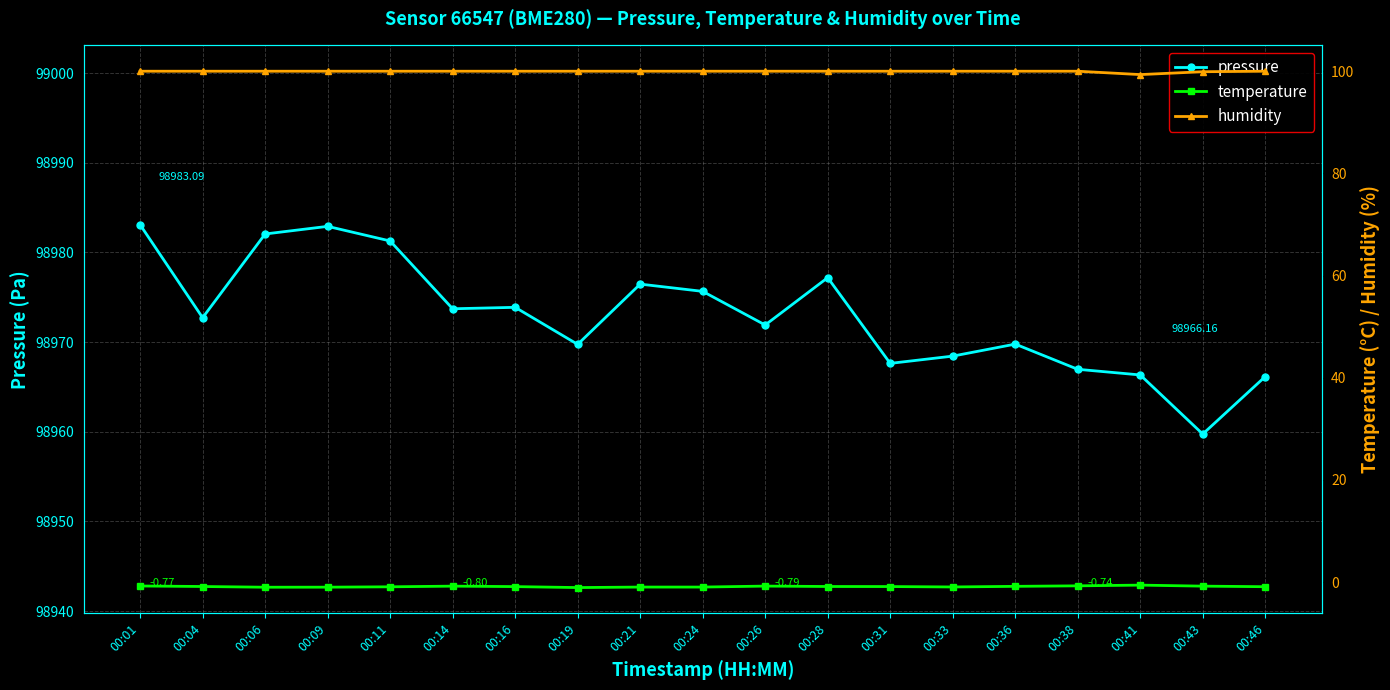

What is the value of the temperature point at the 16th from the left?

-0.7